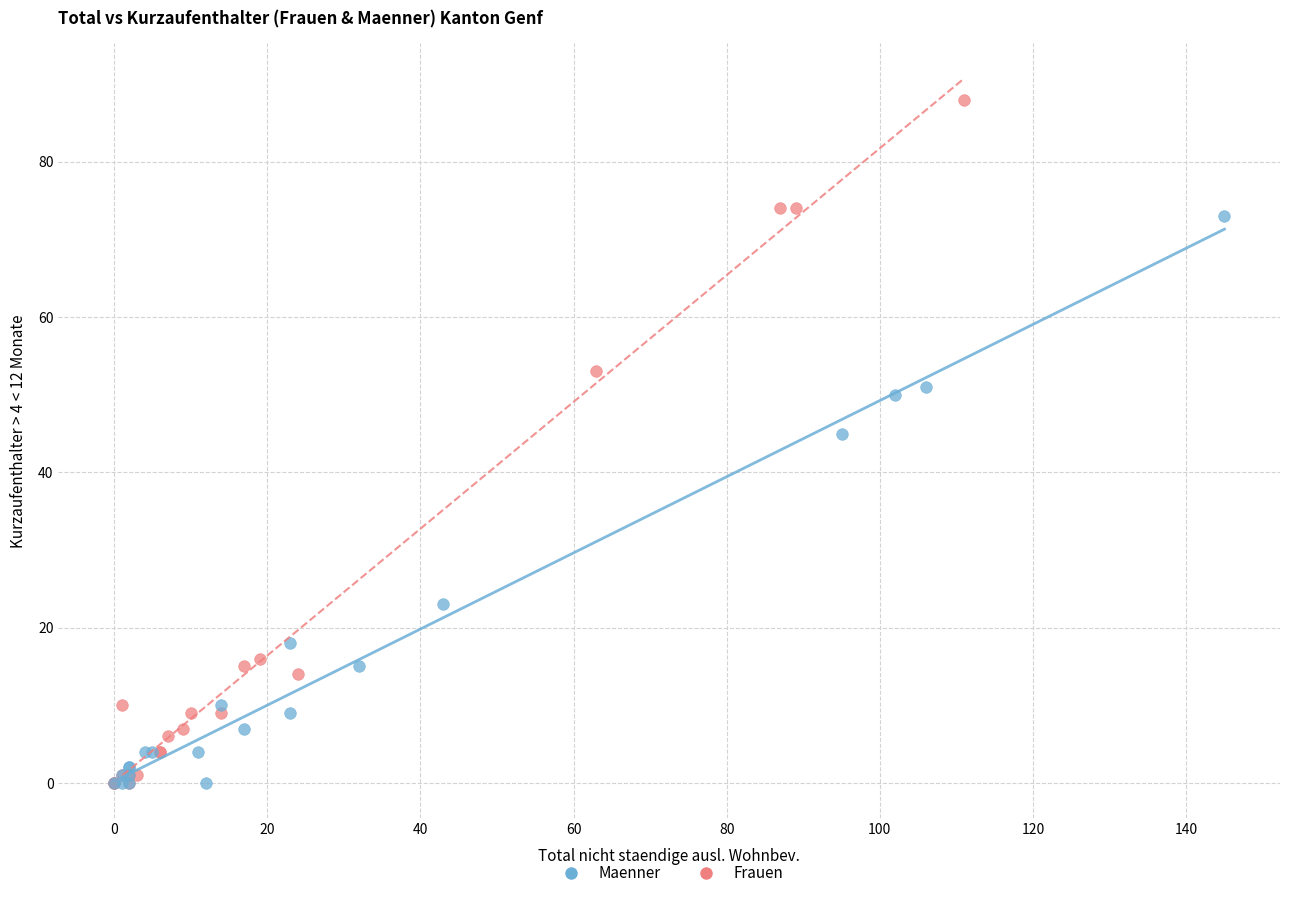

What are all the series names shown in the legend?

Maenner, Frauen